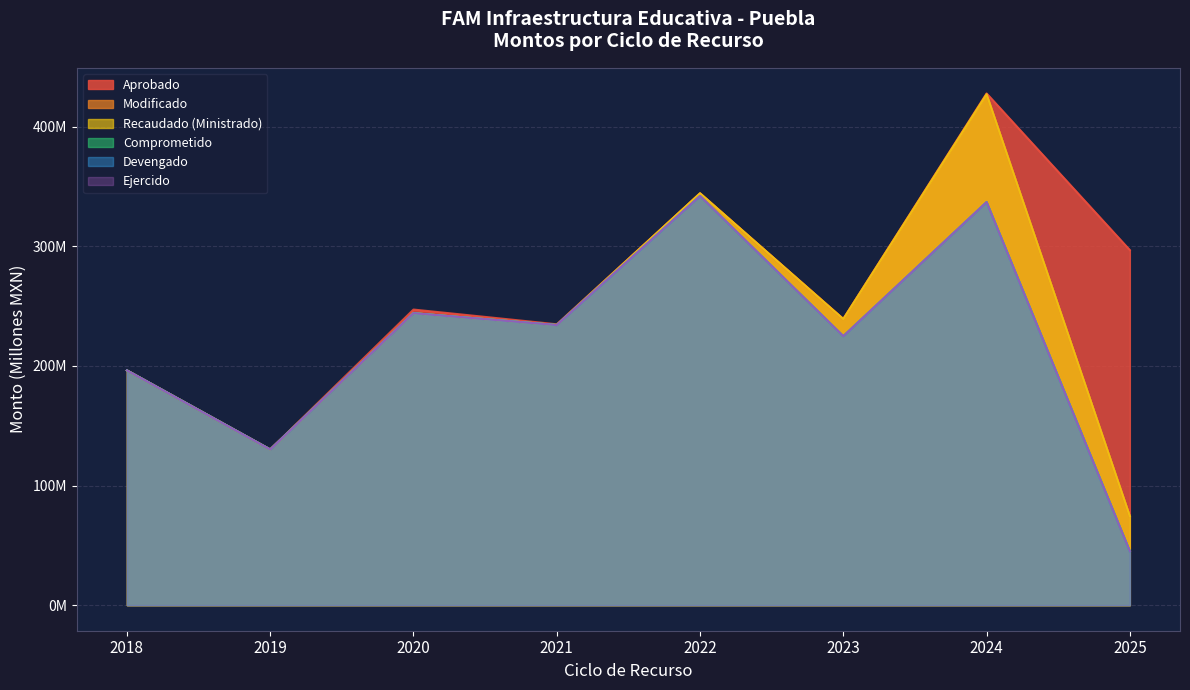

What is the difference between the maximum and second lowest values in the Aprobado series?

231.6